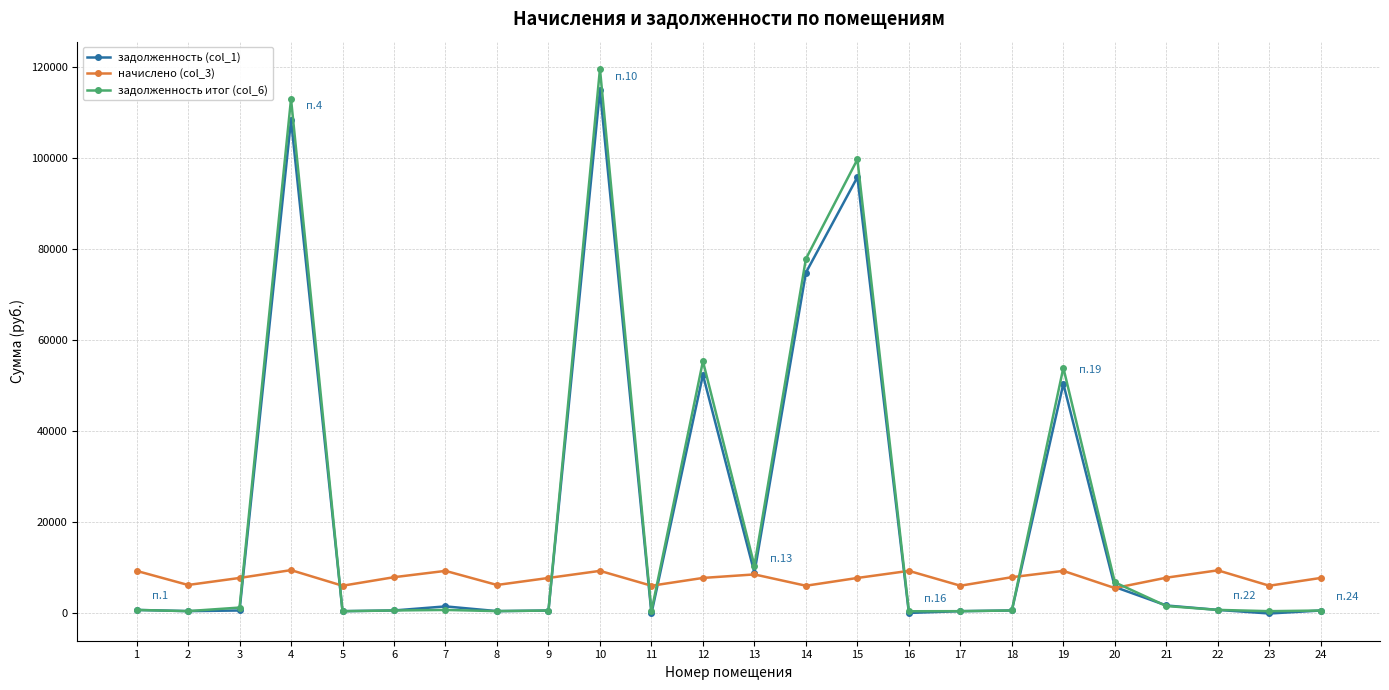

True or false: задолженность (col_1) has more than 1 interior local peaks.

True